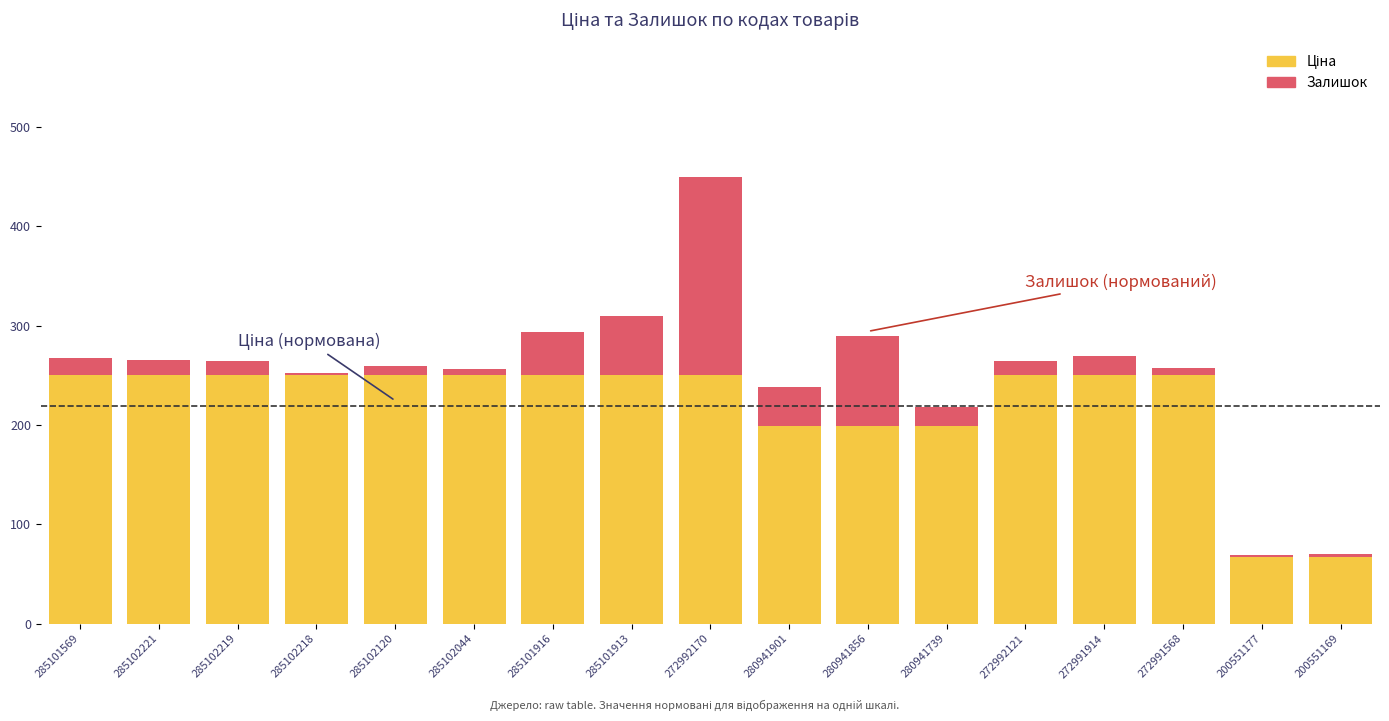

At which category is the sum across all series the highest?

272992170